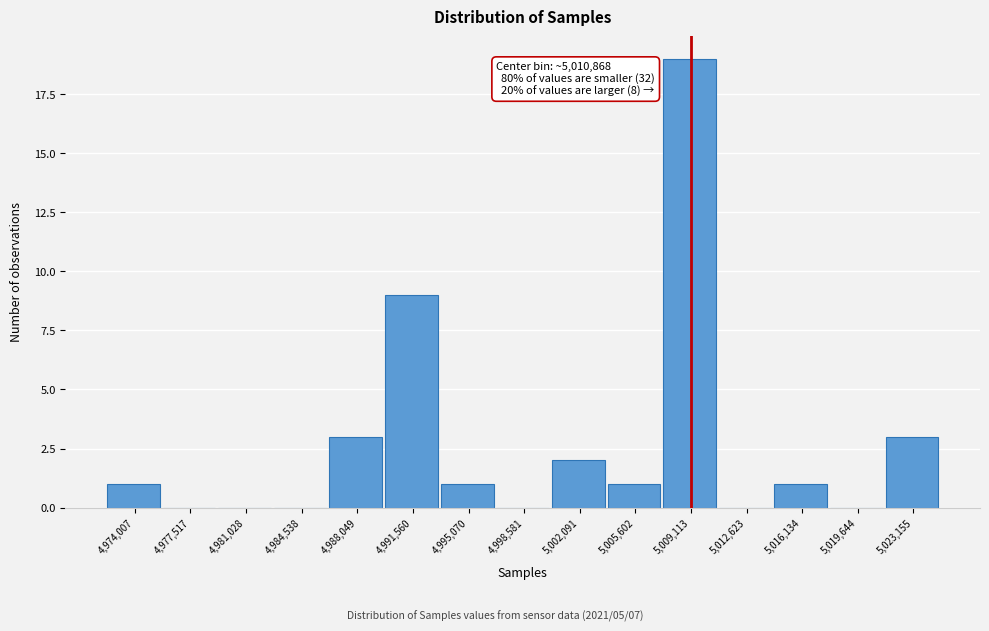

Reading left to right, what are all the values shown in this chart?

4,974,007=1	4,977,517=0	4,981,028=0	4,984,538=0	4,988,049=3	4,991,560=9	4,995,070=1	4,998,581=0	5,002,091=2	5,005,602=1	5,009,113=19	5,012,623=0	5,016,134=1	5,019,644=0	5,023,155=3